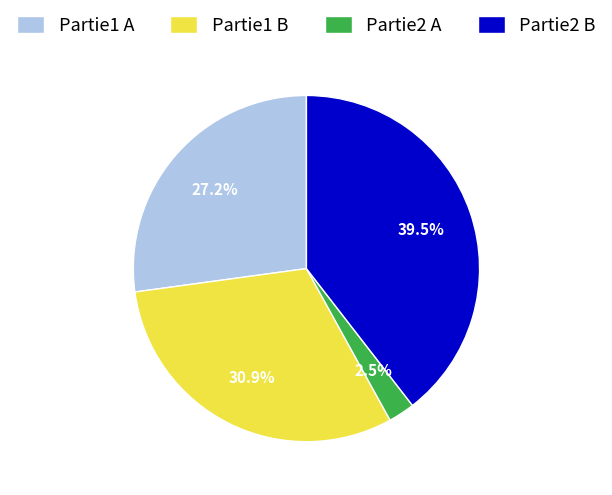

How many slices are in this pie chart?

4